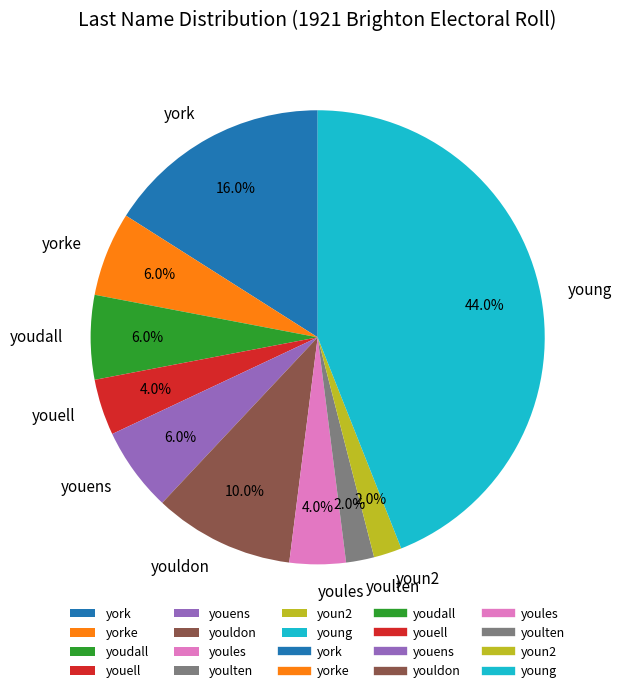

Which slice is the largest?

young